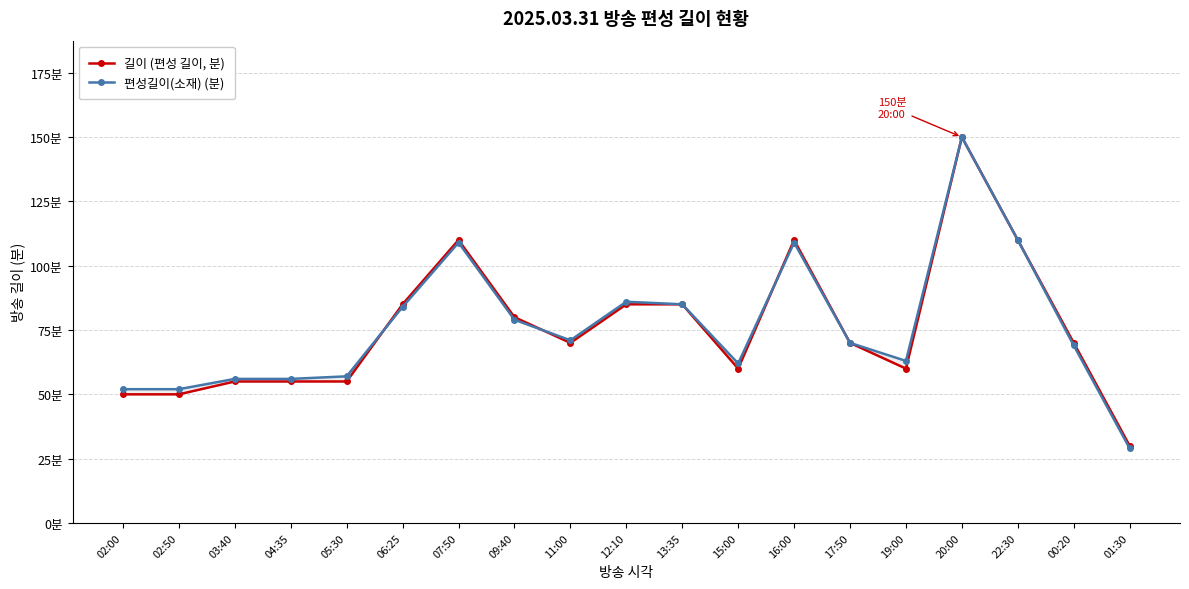

Where is the first local minimum for 편성길이(소재) (분)?

11:00